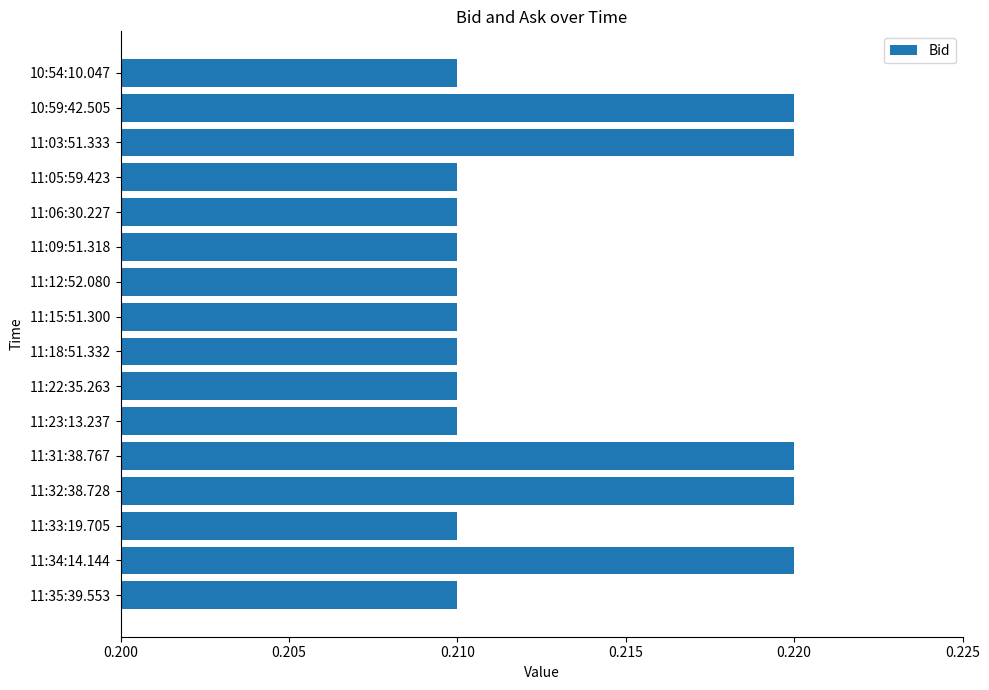

The chart shows a value of 0.3 at 11:33:19.705. True or false?

False